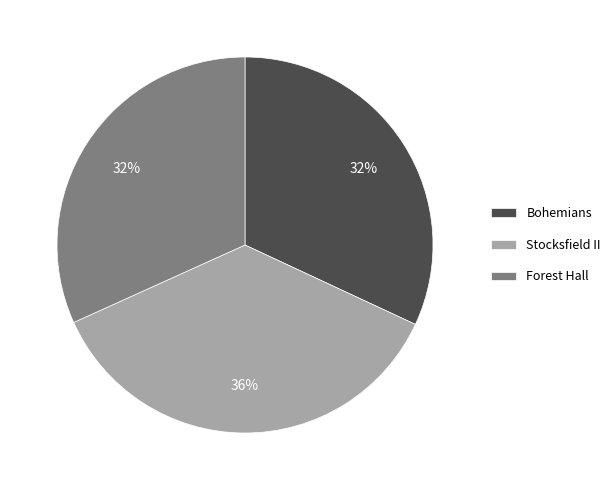

What percentage is the Stocksfield II slice, to the nearest percent?

36%